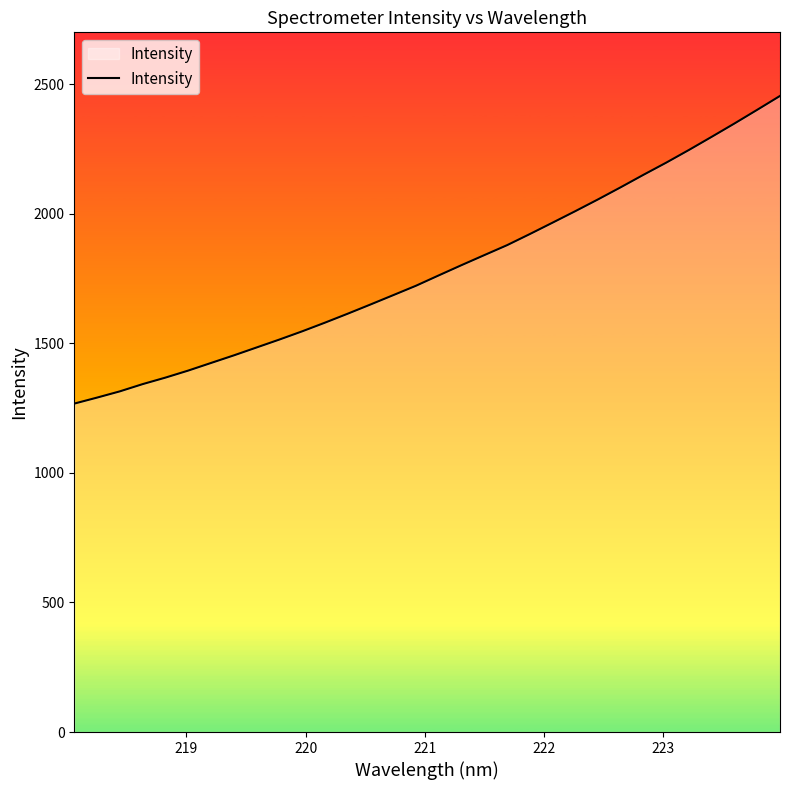

What is the difference between the maximum and minimum values?

1187.0